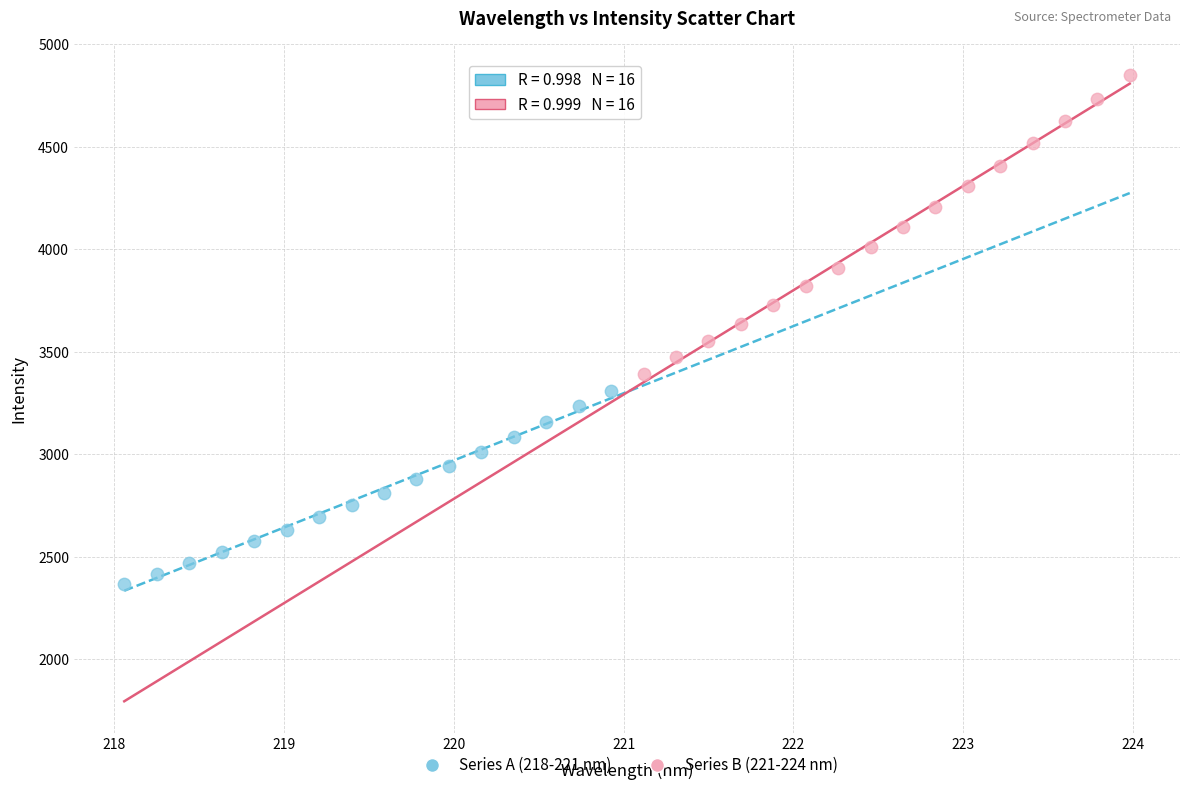

Which series has the largest Y range (max minus min)?

Series B (221-224 nm)